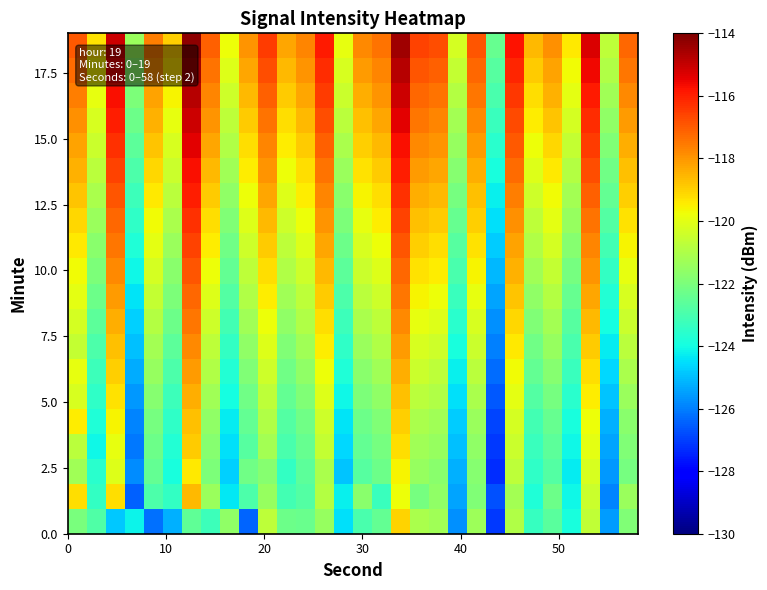

Count the number of categories in the chart.

30